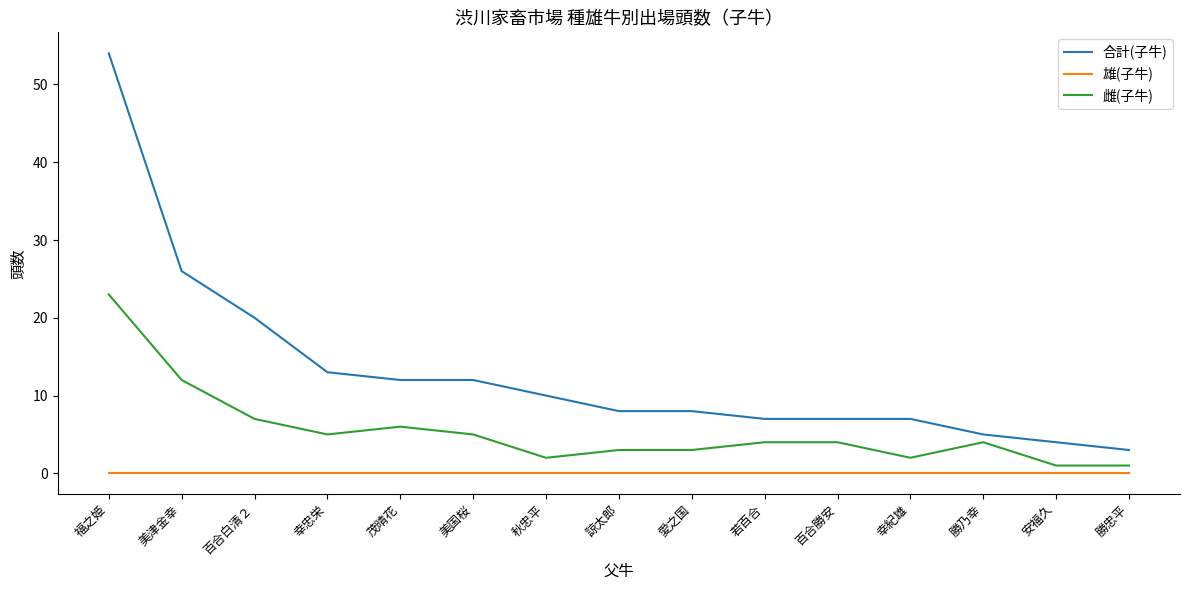

Between 百合勝安 and 勝忠平, which series saw the biggest shift?

合計(子牛)